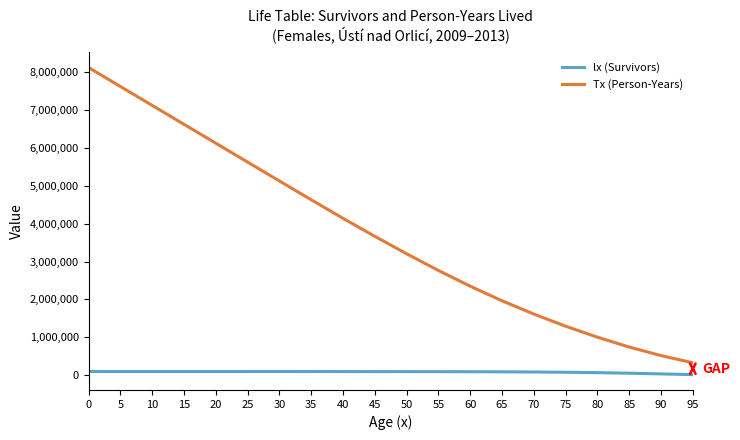

What is the difference between the highest and lowest values at 5?

7516365.6